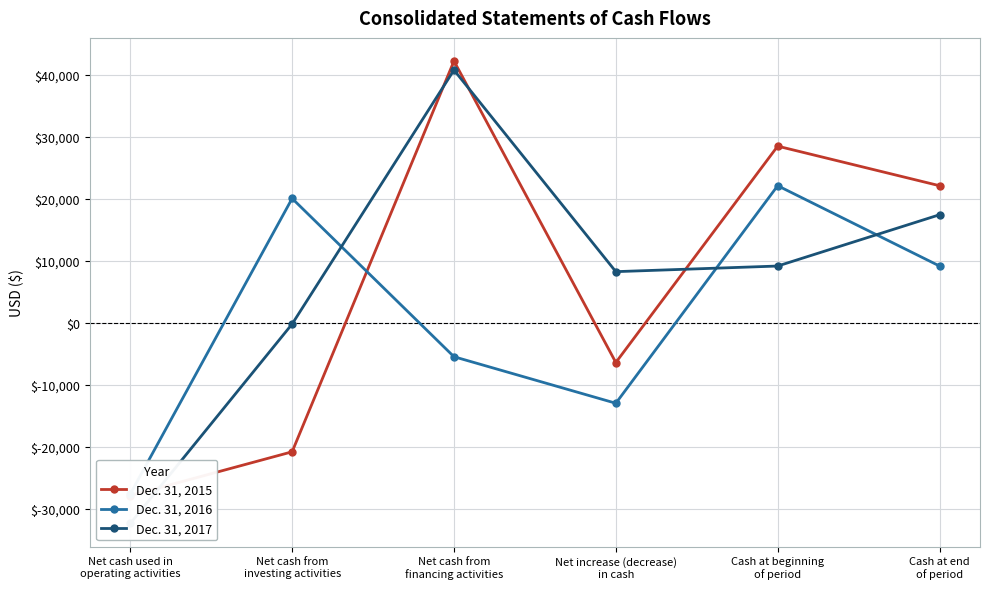

Is the value of Dec. 31, 2017 at Cash at beginning
of period greater than the value of Dec. 31, 2016 at Cash at end
of period?

No